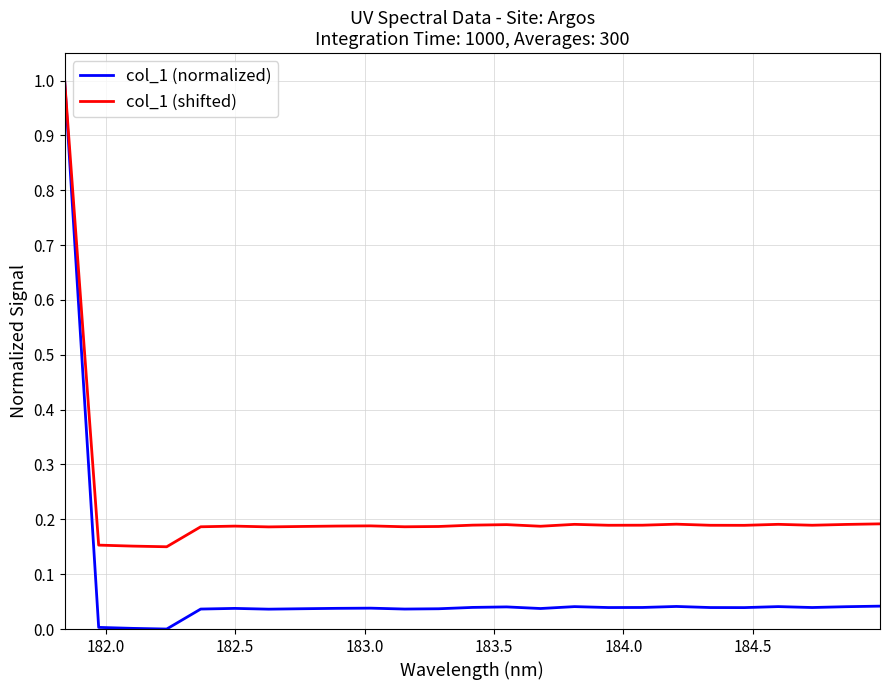

Which series has the largest total across all categories?

col_1 (shifted)